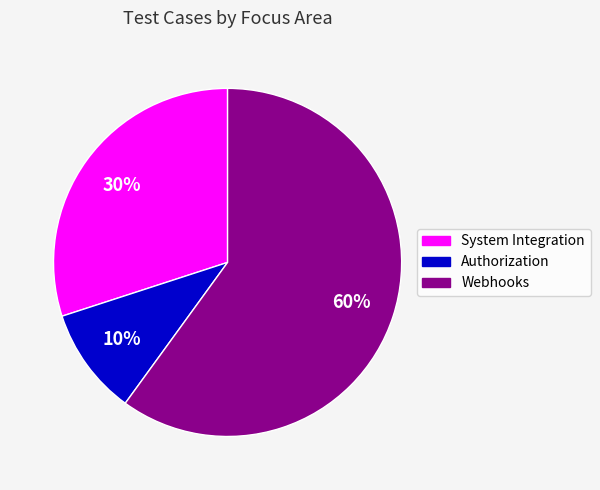

Which category has the biggest portion of the pie?

Webhooks